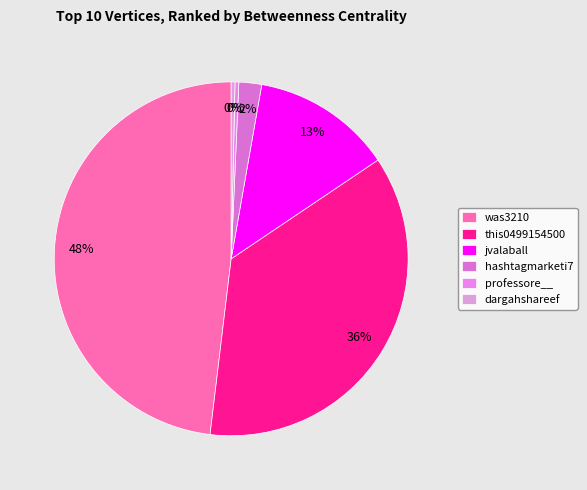

What is the ratio of the value at this0499154500 to the value at hashtagmarketi7?

17.5